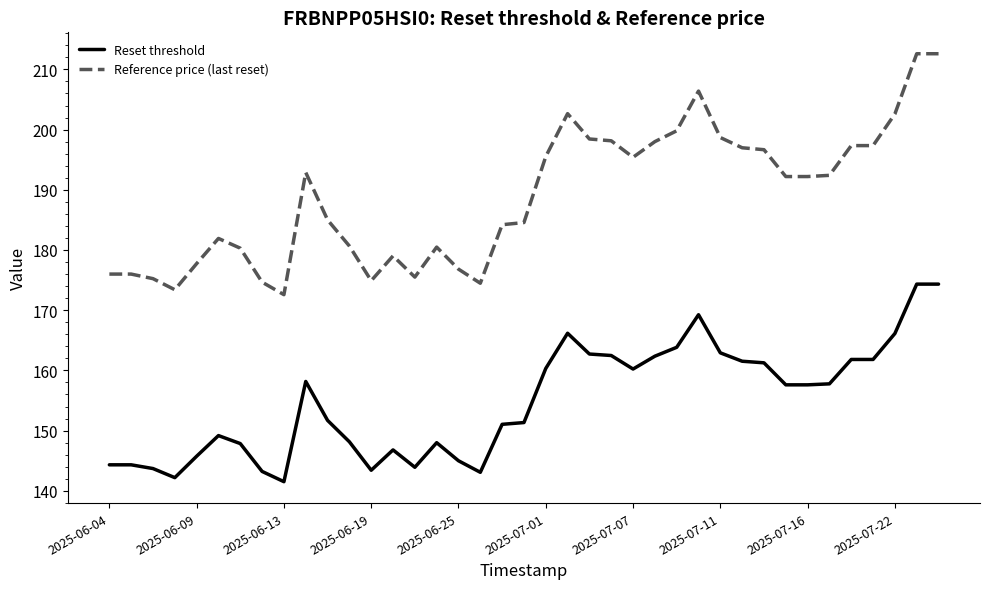

What is the minimum value shown in the chart?

141.5